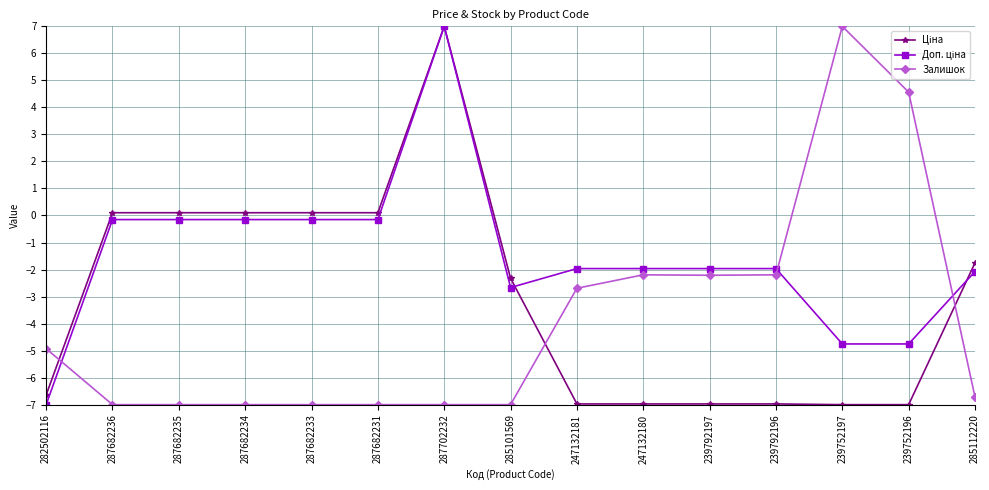

What is the difference between the second highest and minimum values in the Залишок series?

11.6